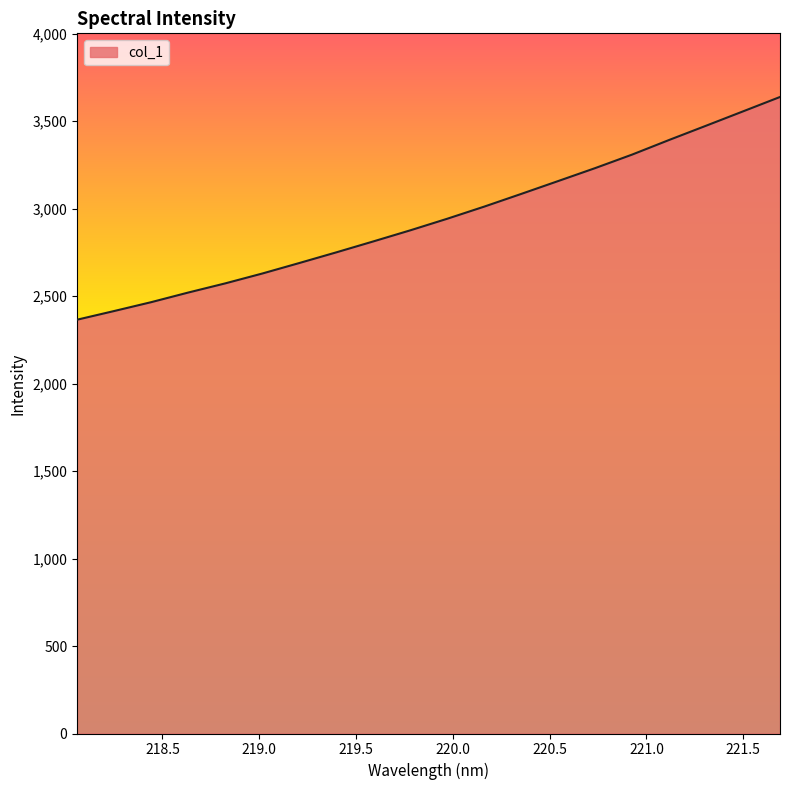

What is the maximum value shown in the chart?

3637.7